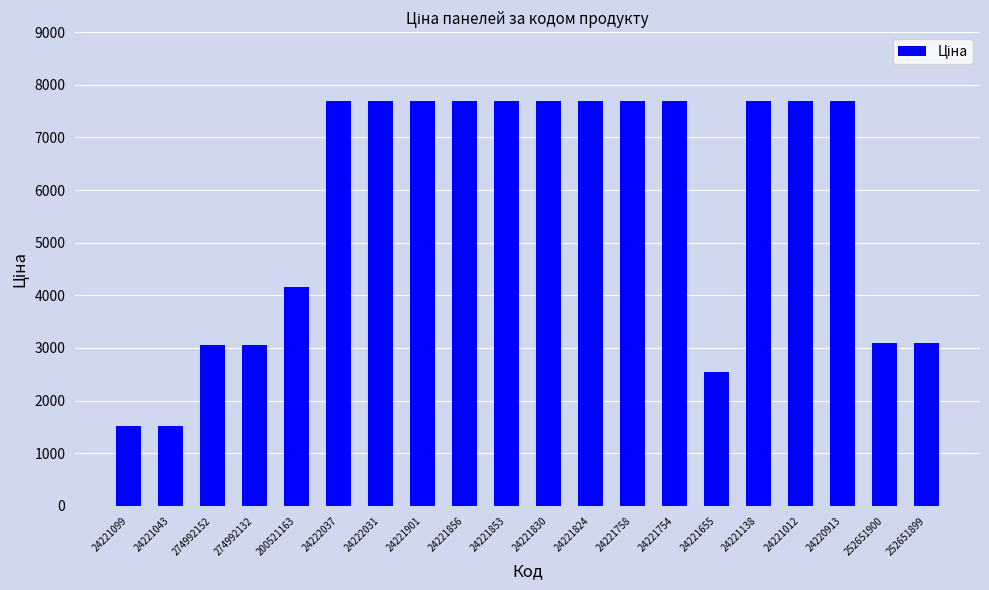

What is the label of the 2nd bar from the left?

24221043